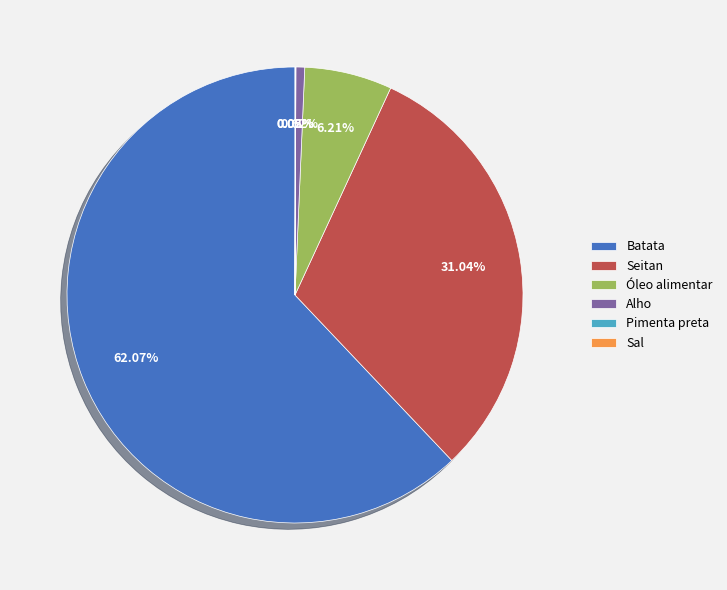

Which category has the biggest portion of the pie?

Batata